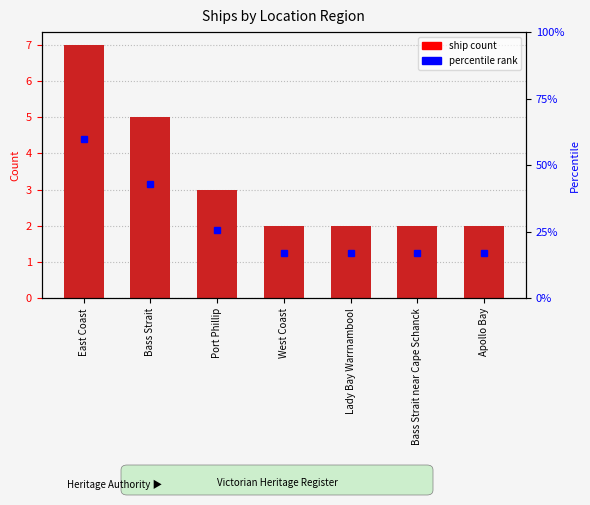

Reading right to left, what are all the values shown in this chart?

2	2	2	2	3	5	7